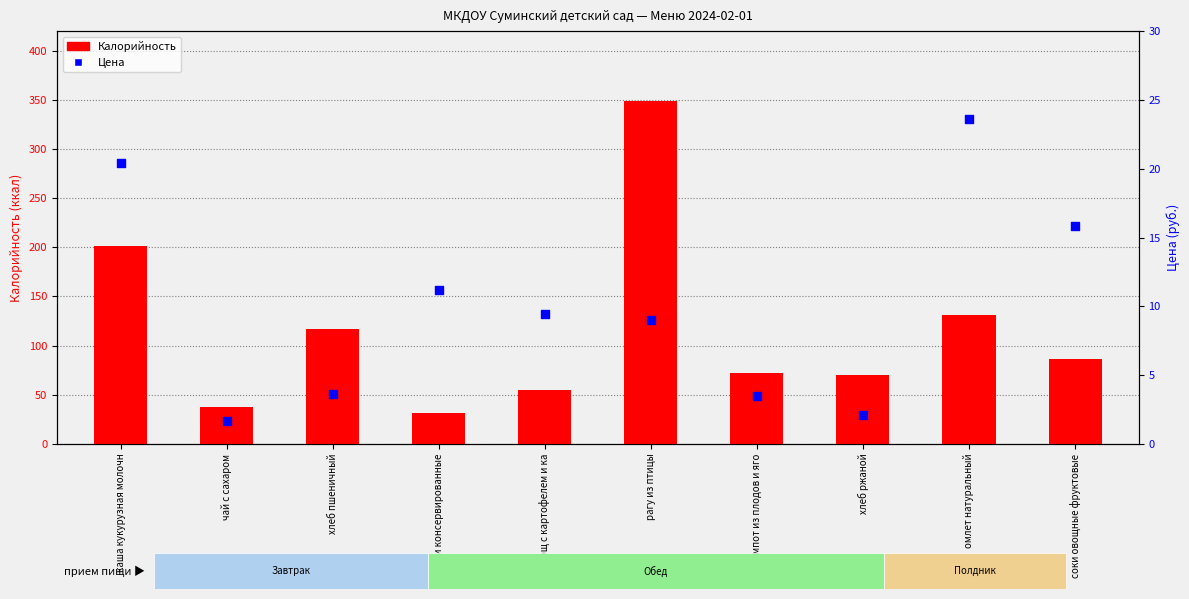

Which series has the largest Y range (max minus min)?

Калорийность